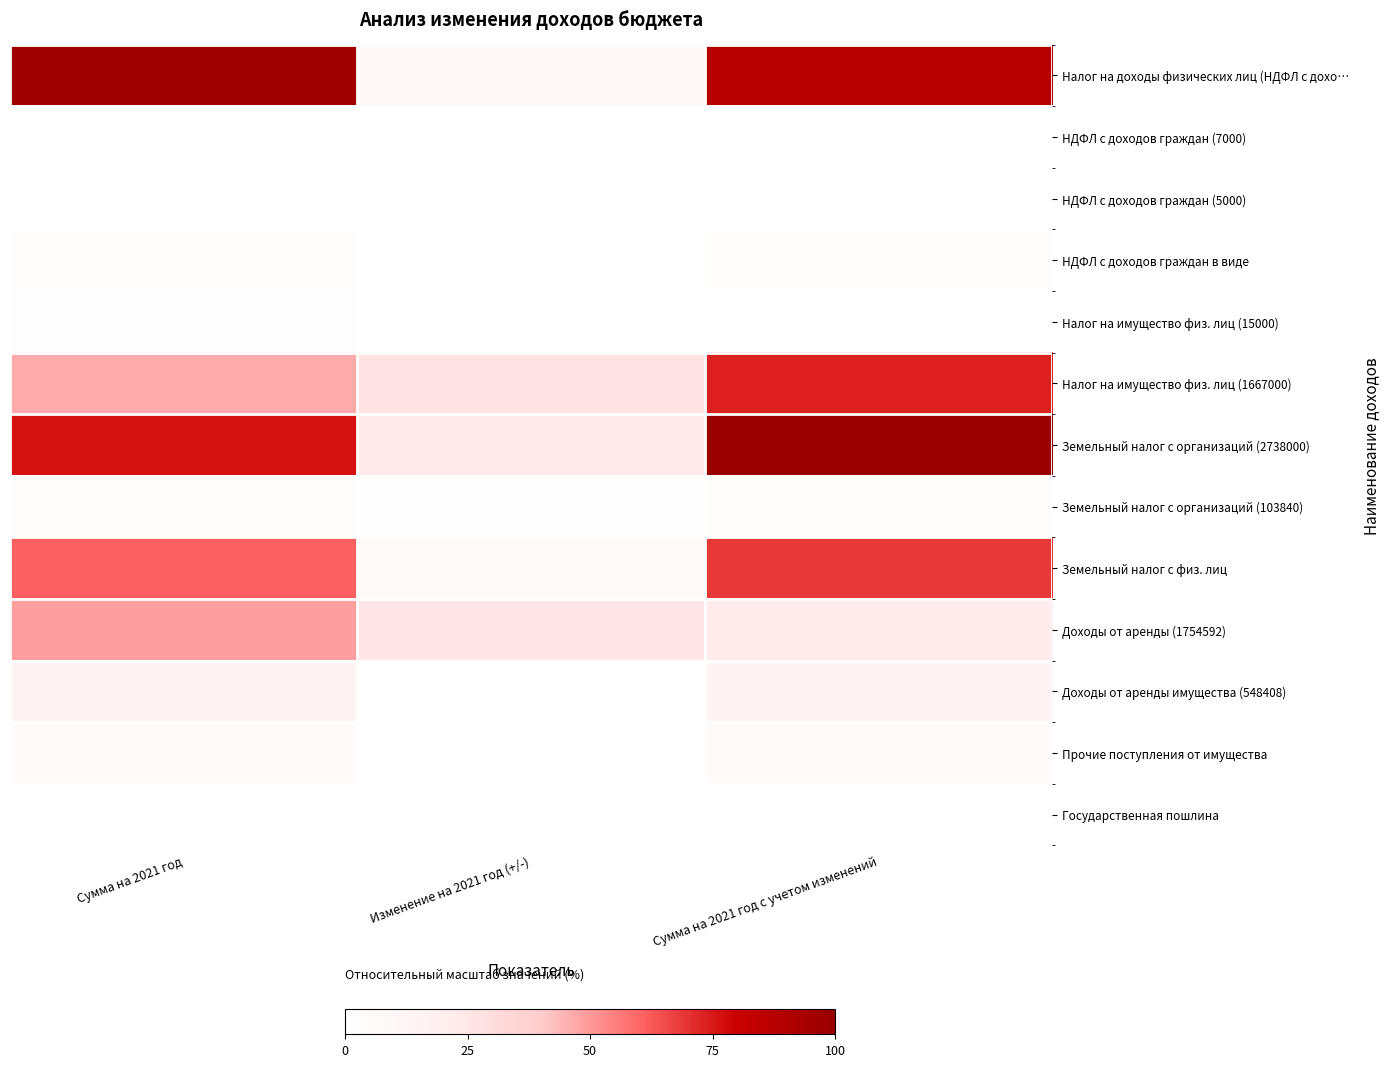

How many data points does each series have?

3